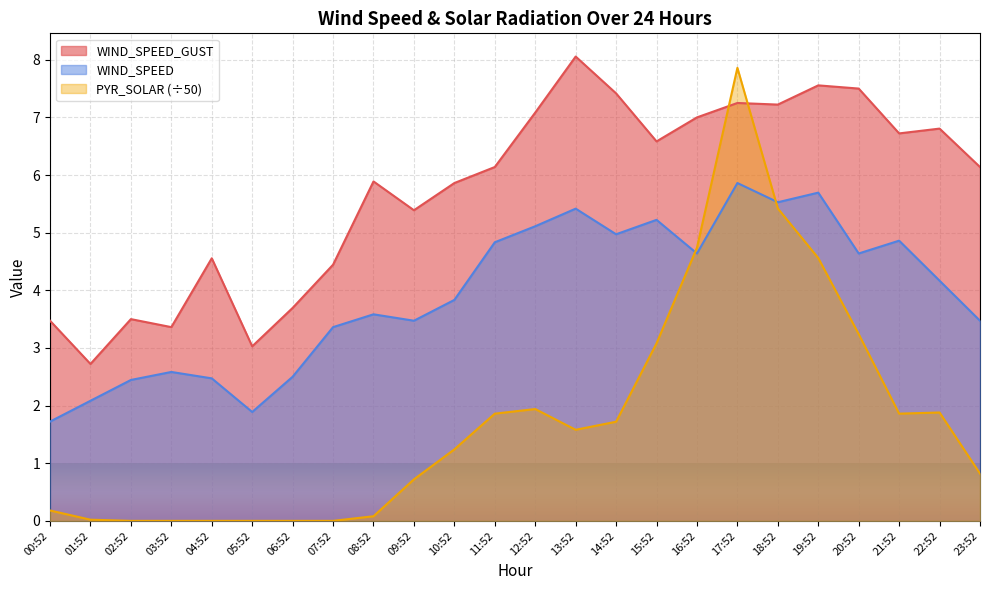

Which series has the widest spread of values?

PYR_SOLAR (÷50)